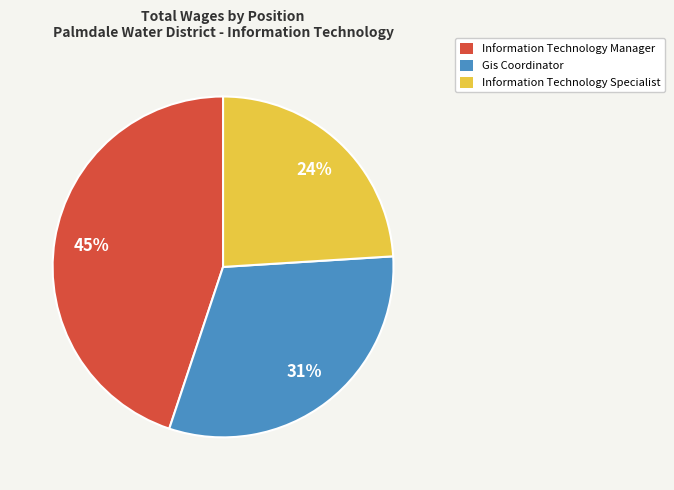

Is the sum of Information Technology Specialist and Information Technology Manager greater than half?

Yes